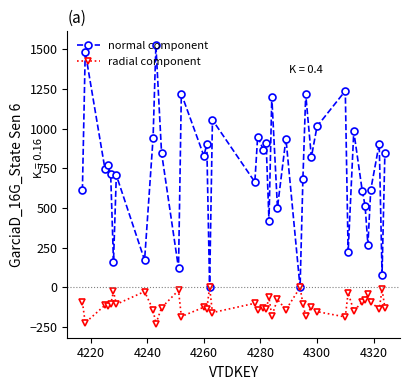

What is the greatest value displayed?

1525.0